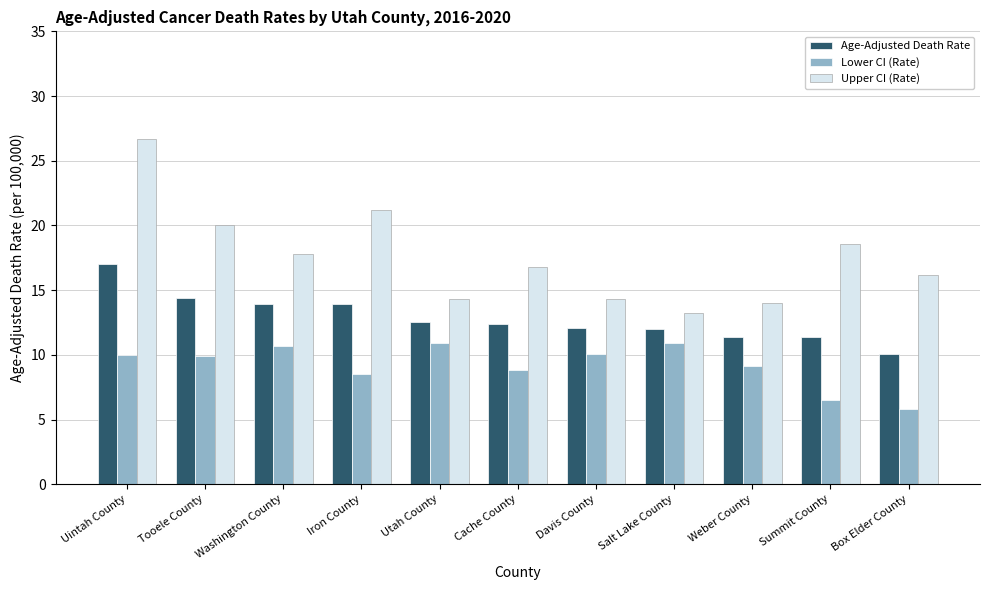

Count the number of categories in the chart.

11